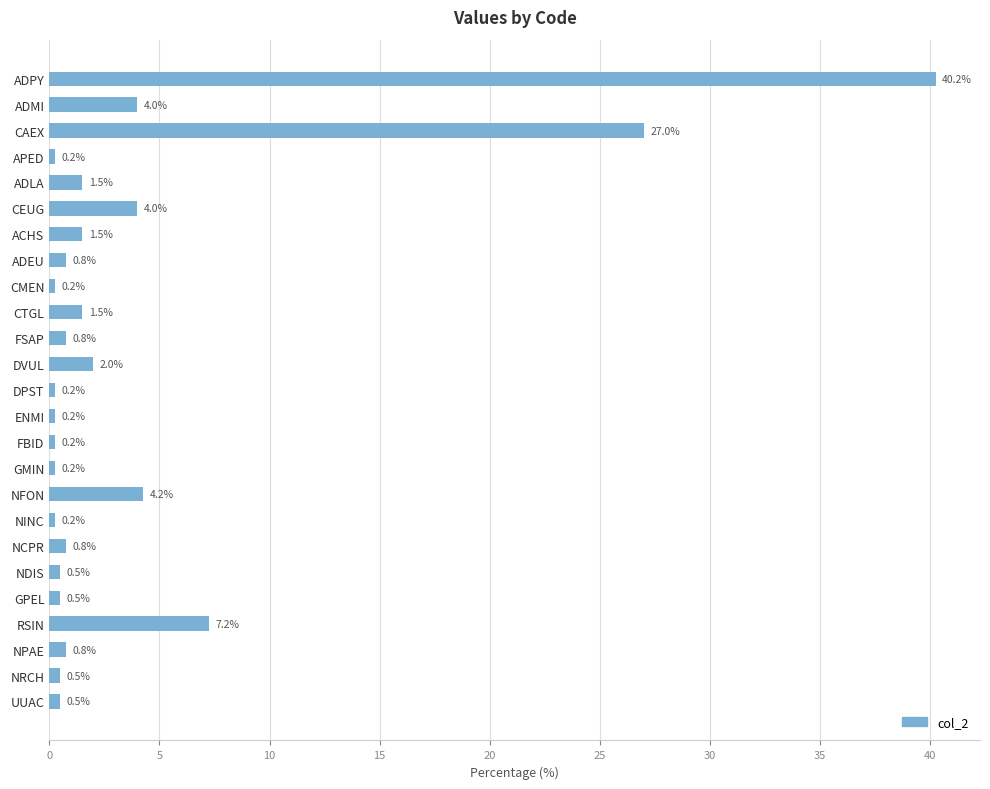

Are the bars horizontal?

Yes